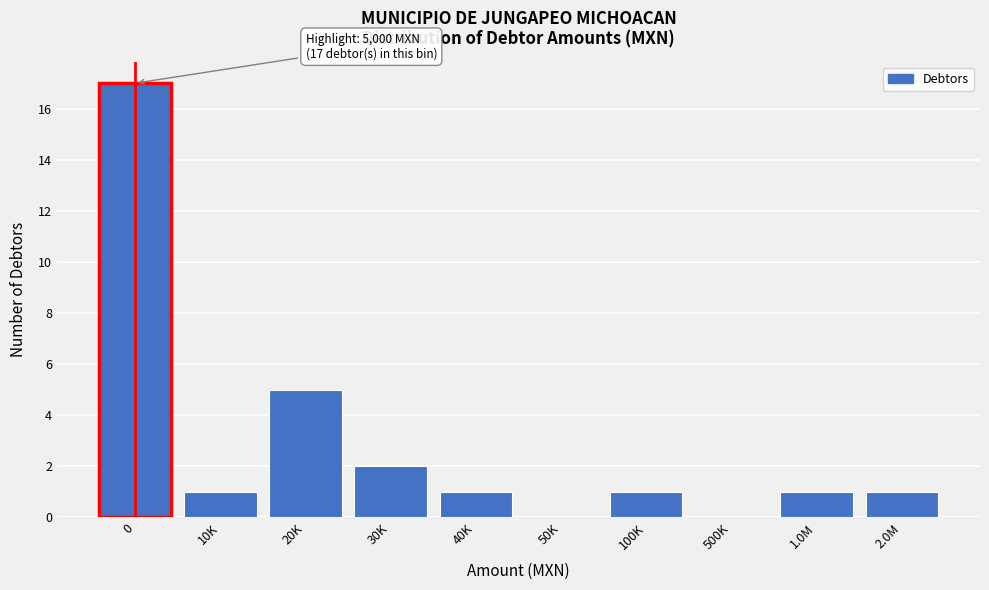

Reading left to right, list all the values displayed in this chart.

0=17	10K=1	20K=5	30K=2	40K=1	50K=0	100K=1	500K=0	1.0M=1	2.0M=1